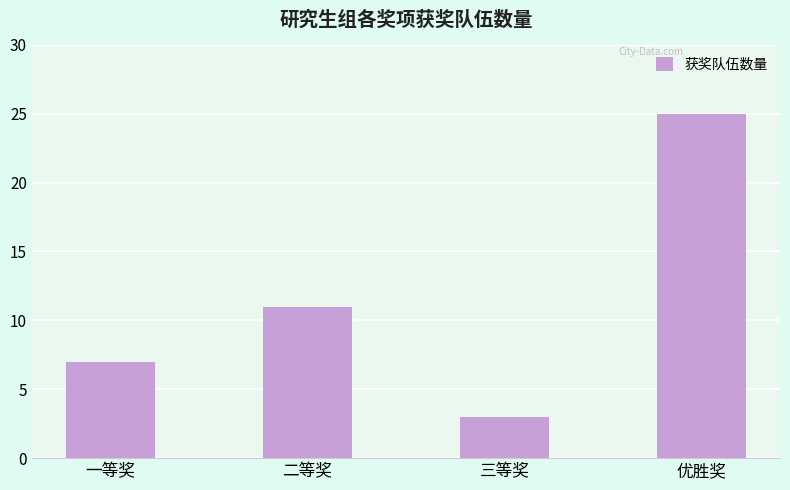

How many bars are there in total?

4